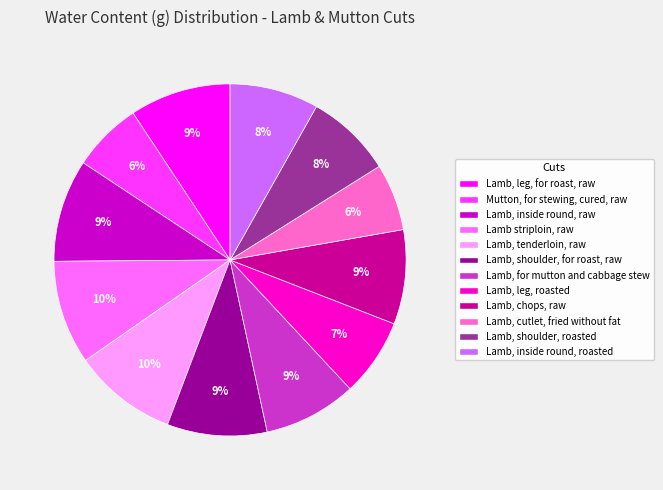

To the nearest percent, what is the combined percentage of Lamb, leg, for roast, raw and Lamb, shoulder, roasted?

17%